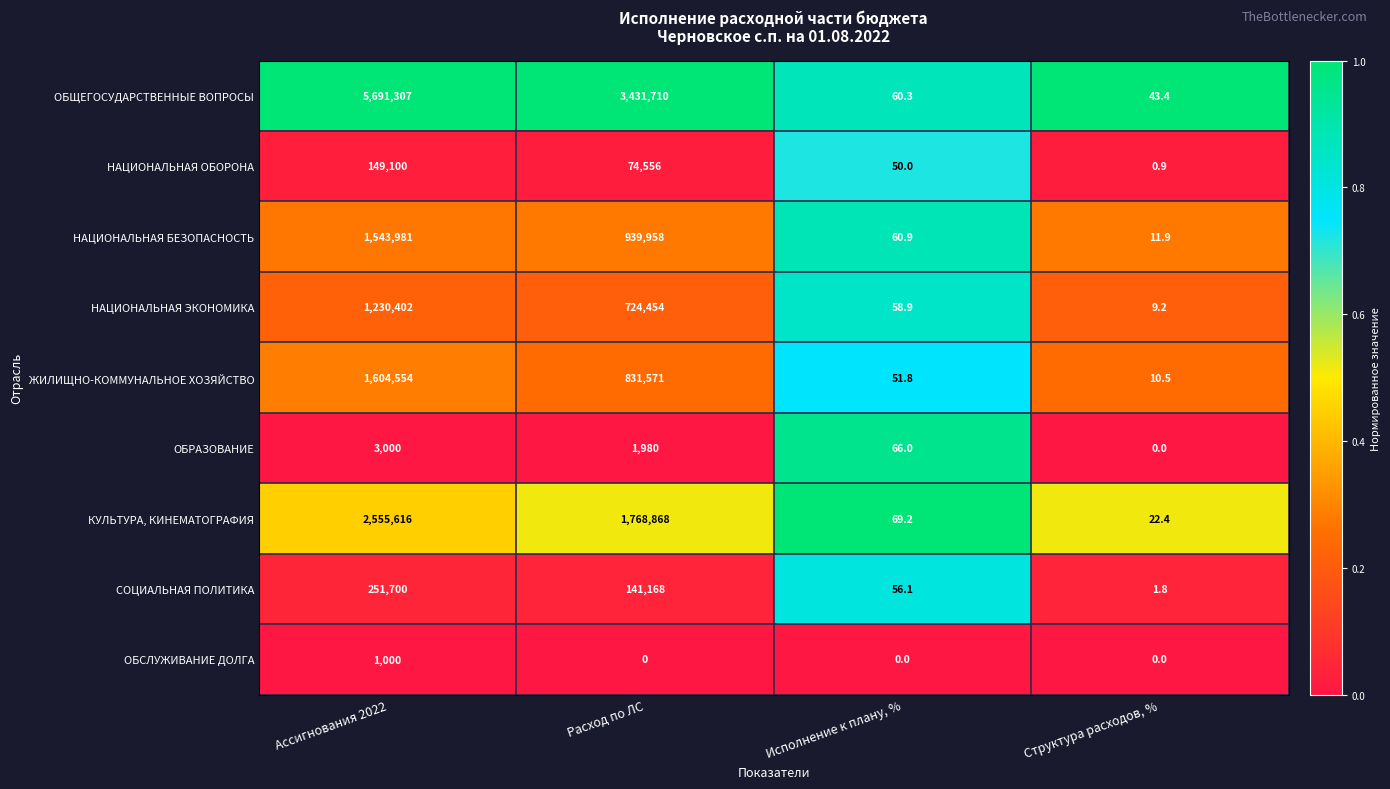

At which label is ОБЩЕГОСУДАРСТВЕННЫЕ ВОПРОСЫ closest to 2845675?

Расход по ЛС